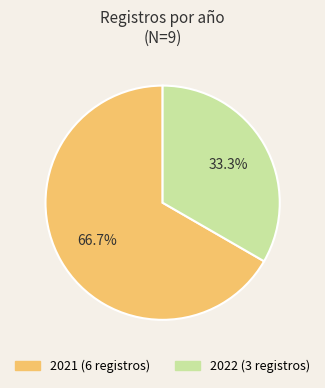

How many slices are in this pie chart?

2